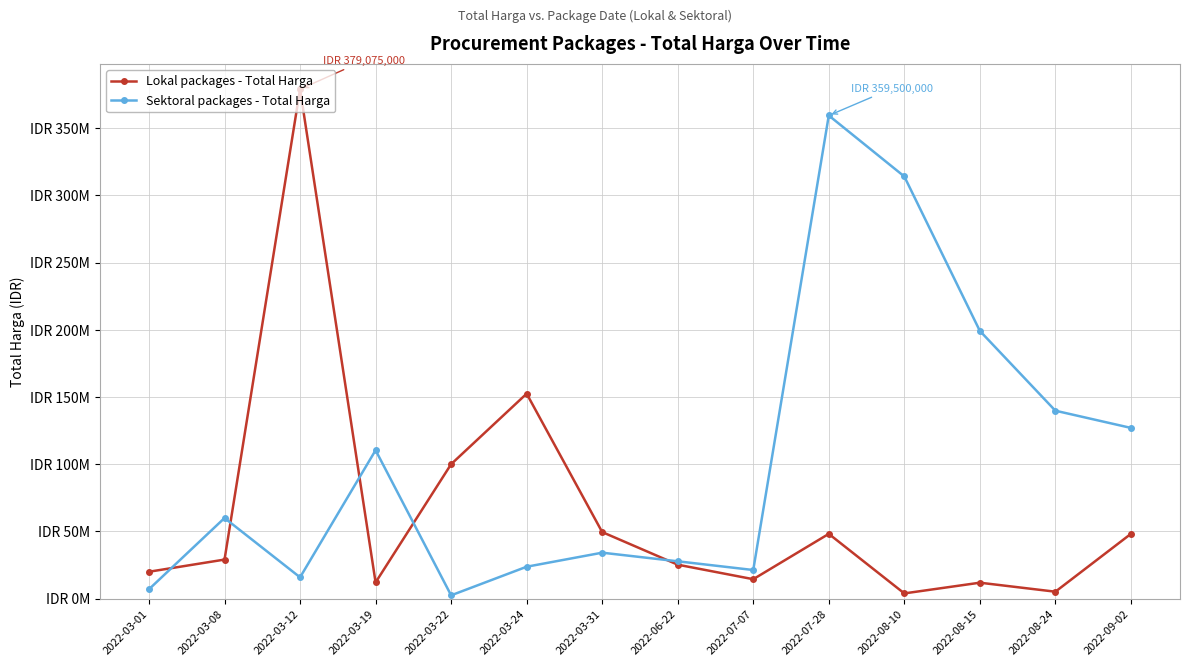

Between 2022-03-08 and 2022-08-24, which series saw the biggest shift?

Sektoral packages - Total Harga